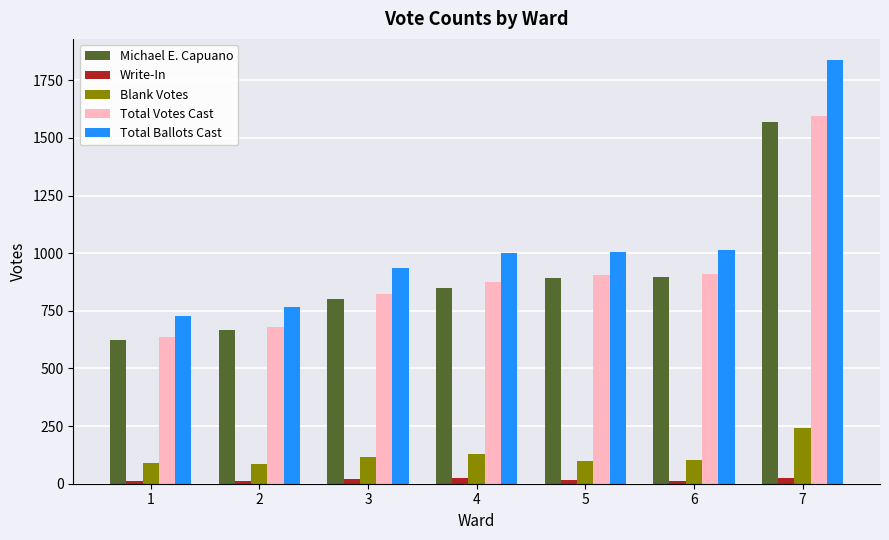

What is the sum of all Total Ballots Cast values?

7284